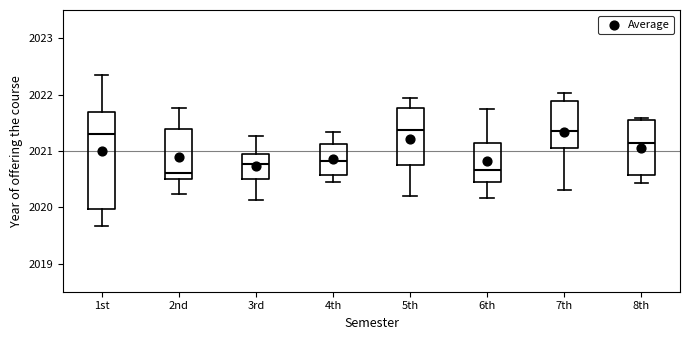

Reading left to right, read every box against the y-axis: the position of its median line, the range the box covers, and the ends of its whiskers. The values are not printed on the chart, so give them approximately, as read against the axis.

1st: median 2021.3, box 2020.0 to 2021.7, whiskers 2019.7 to 2022.4
2nd: median 2020.6, box 2020.5 to 2021.4, whiskers 2020.2 to 2021.8
3rd: median 2020.8, box 2020.5 to 2020.9, whiskers 2020.1 to 2021.3
4th: median 2020.8, box 2020.6 to 2021.1, whiskers 2020.5 to 2021.3
5th: median 2021.4, box 2020.7 to 2021.8, whiskers 2020.2 to 2021.9
6th: median 2020.7, box 2020.4 to 2021.1, whiskers 2020.2 to 2021.7
7th: median 2021.4, box 2021.1 to 2021.9, whiskers 2020.3 to 2022.0
8th: median 2021.1, box 2020.6 to 2021.6, whiskers 2020.4 to 2021.6 (just above the box's upper edge)